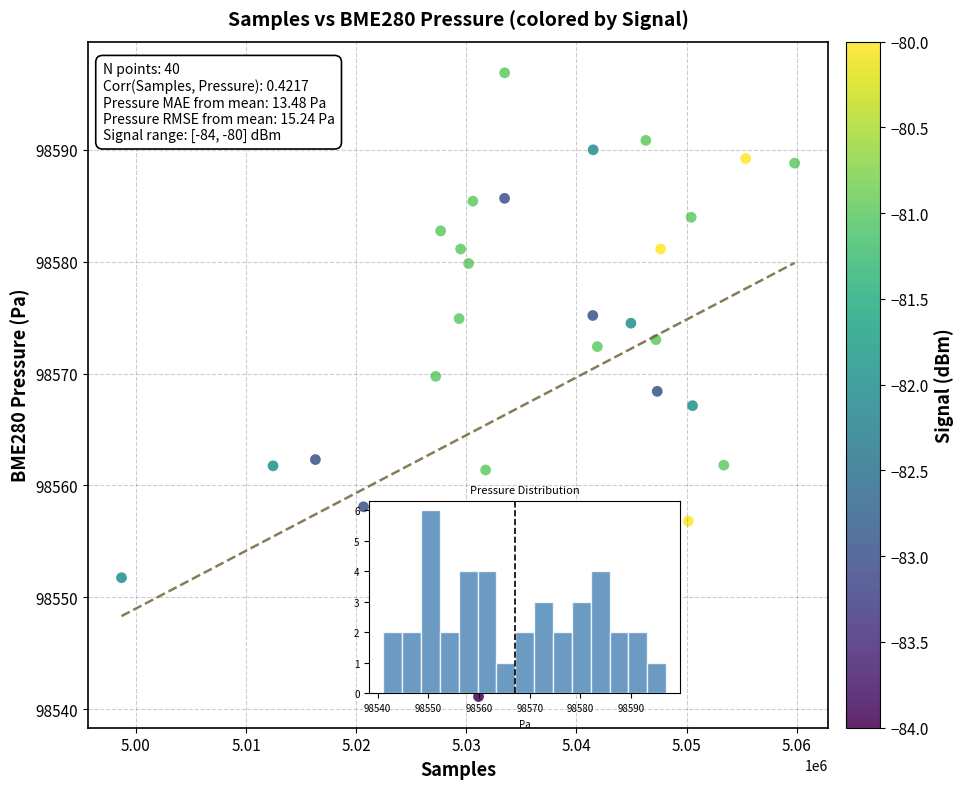

What is the range of X values (max minus min)?

61104.0